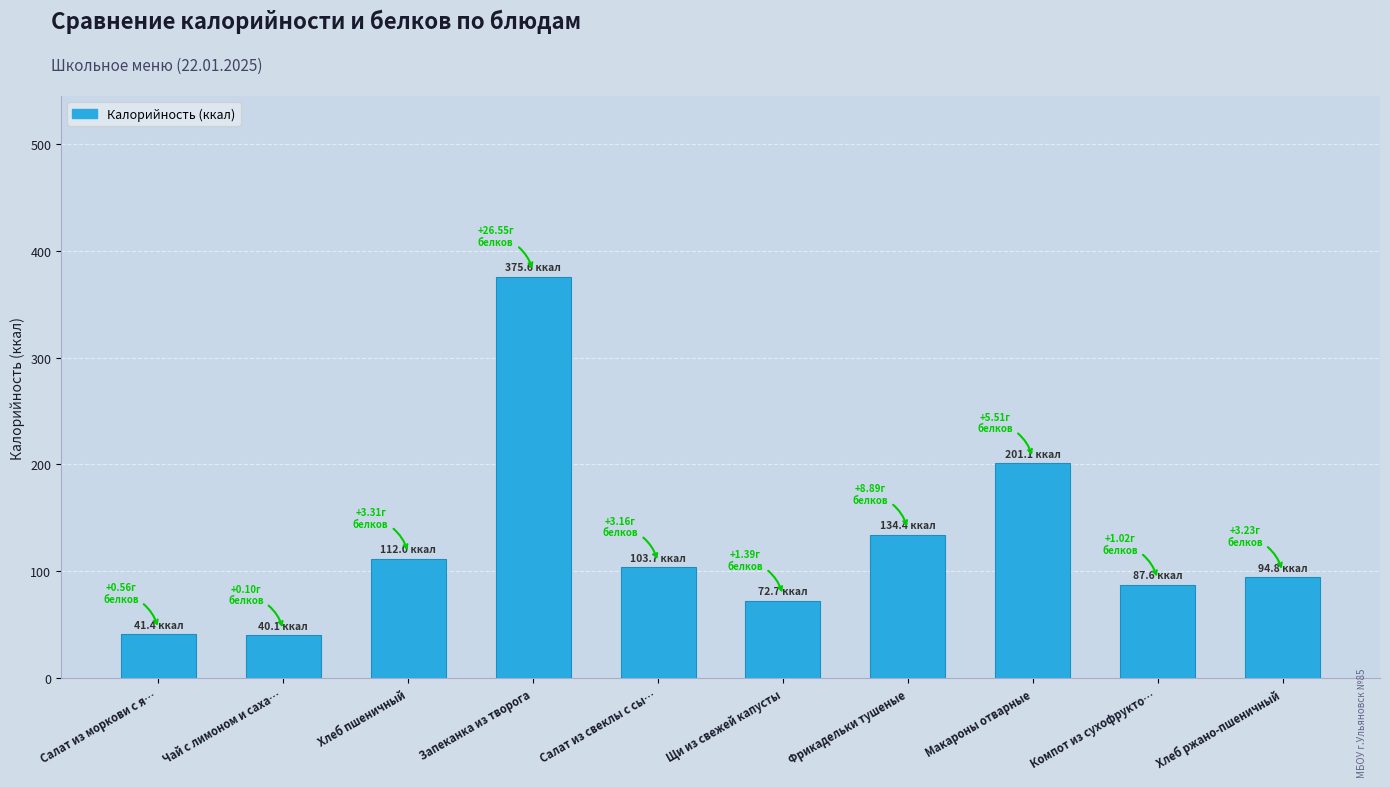

What is the change in value from Салат из моркови с я… to Компот из сухофрукто…?

+46.2